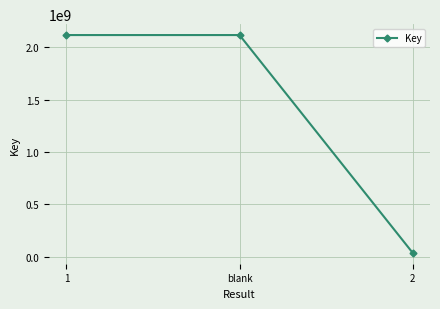

The value at blank is 1238306386. True or false?

False